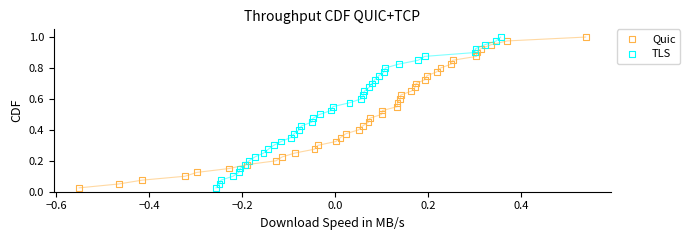

What are all the series names shown in the legend?

Quic, TLS